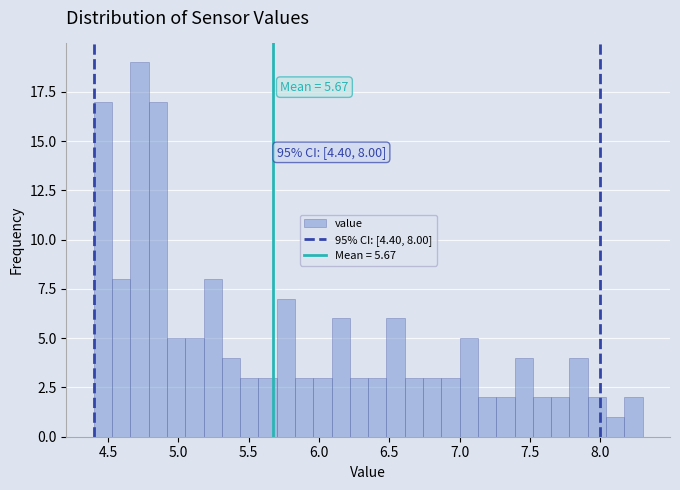

Around what value on the x-axis is the tallest bar? Give the approximate position of its centre, as read against the axis.

4.75